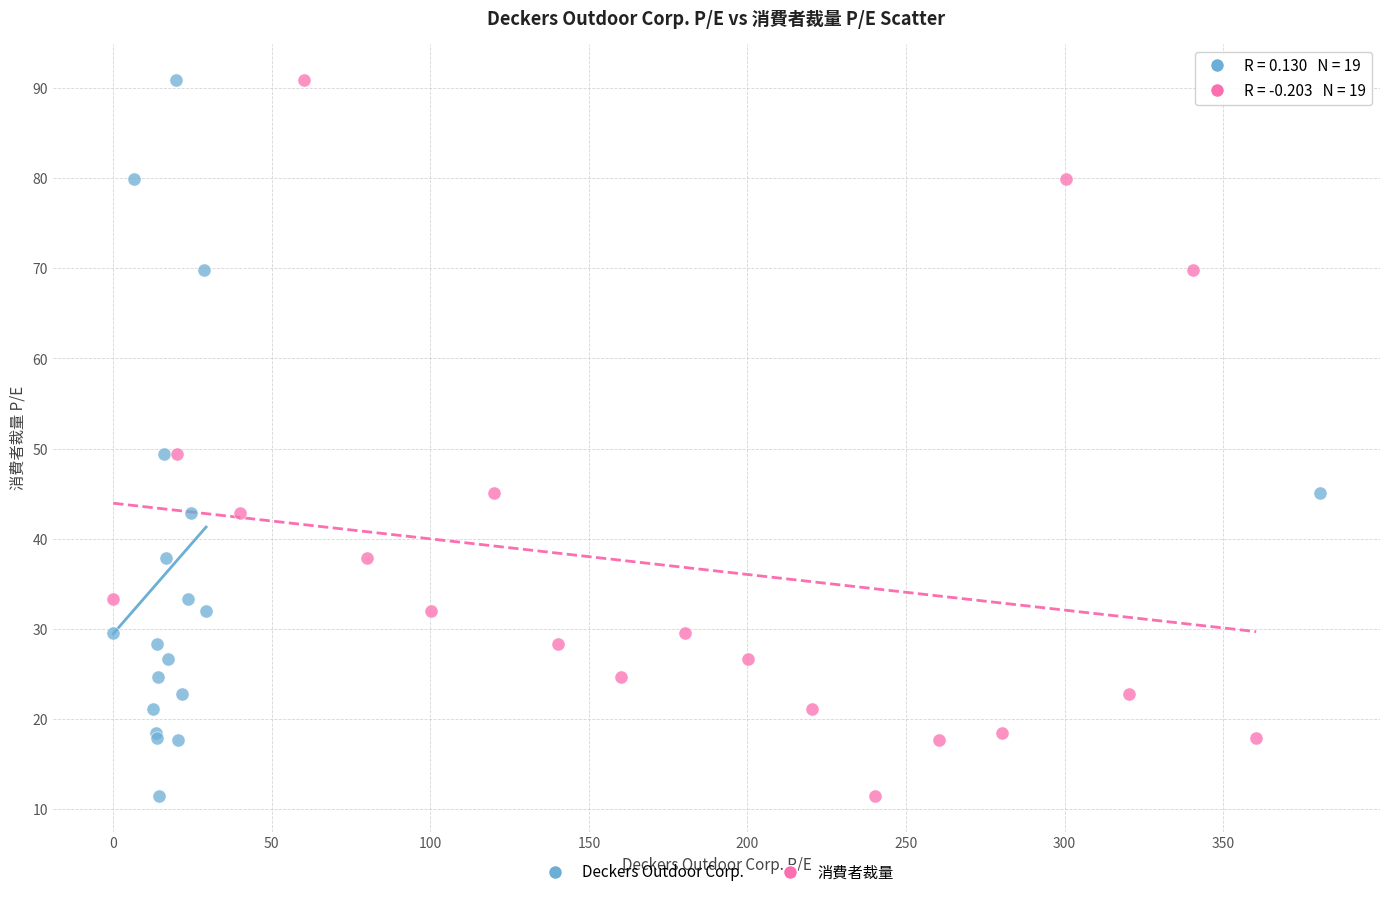

What are all the series names shown in the legend?

Deckers Outdoor Corp., 消費者裁量